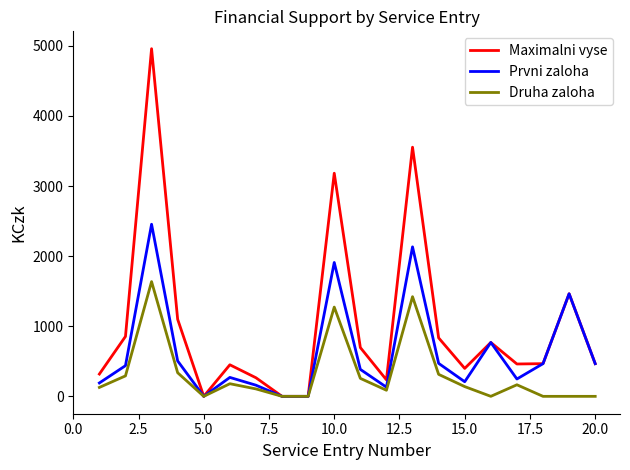

What is the greatest value displayed?

4958.6